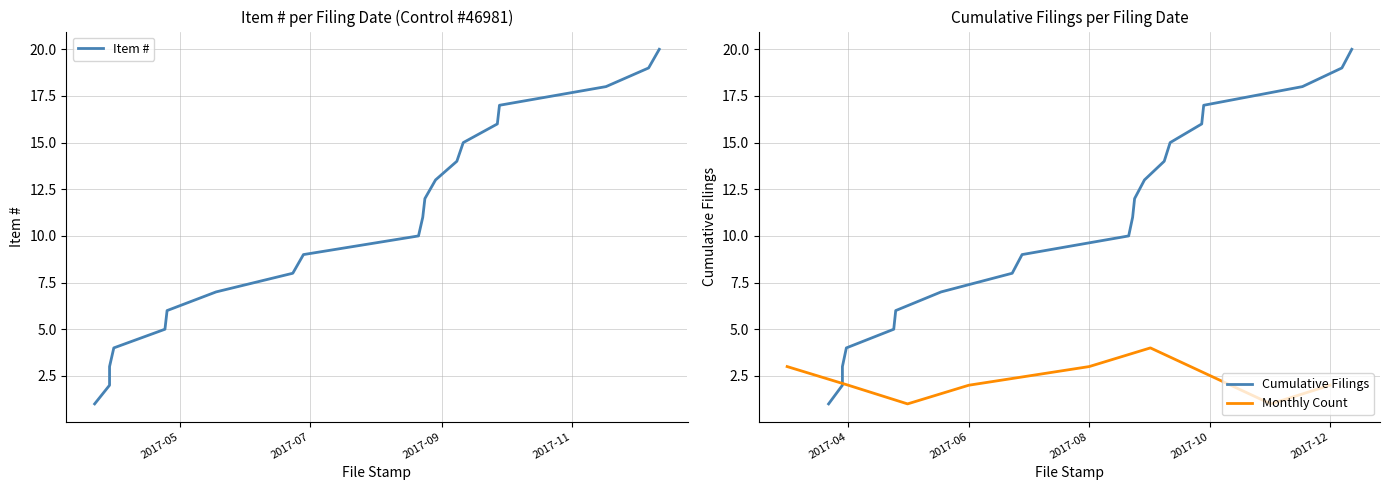

How many lines are shown in the chart?

2